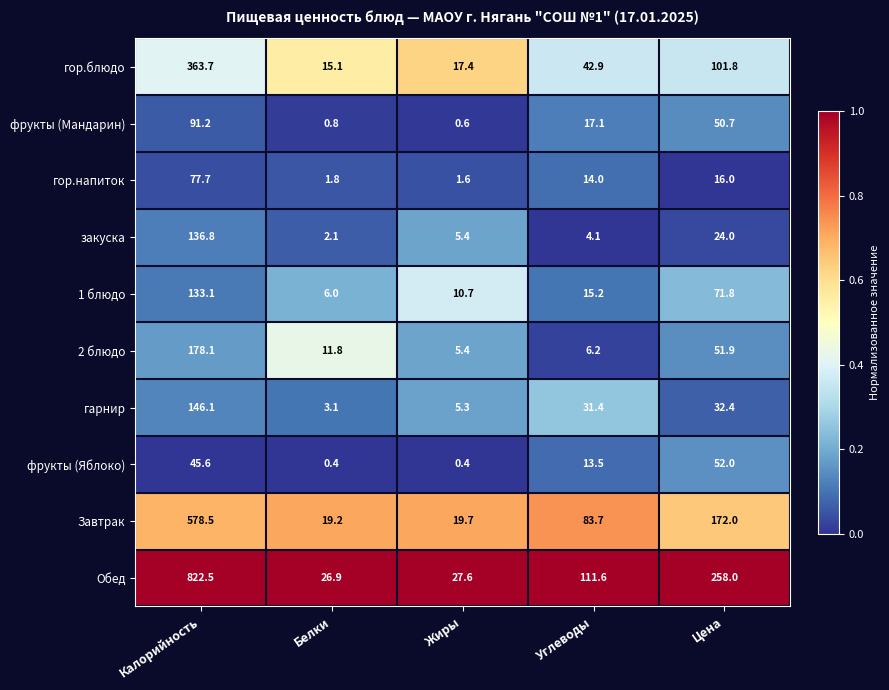

Is the value of 2 блюдо at Жиры greater than the value of Завтрак at Калорийность?

No